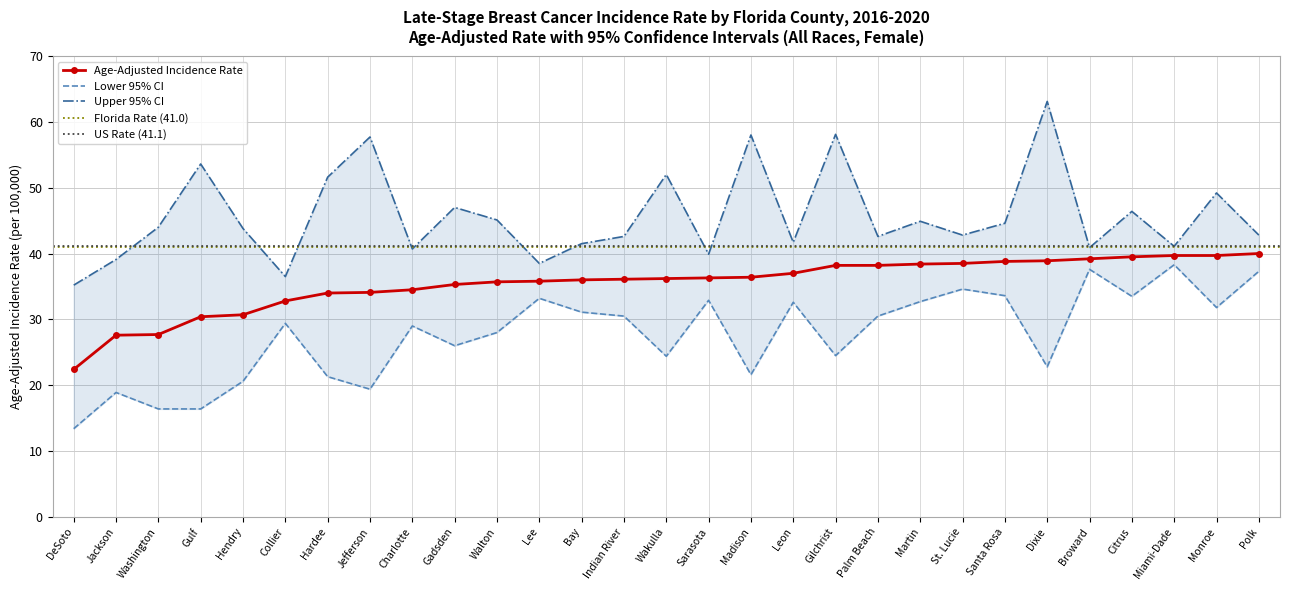

At which category does Lower 95% CI reach its first local peak?

Jackson